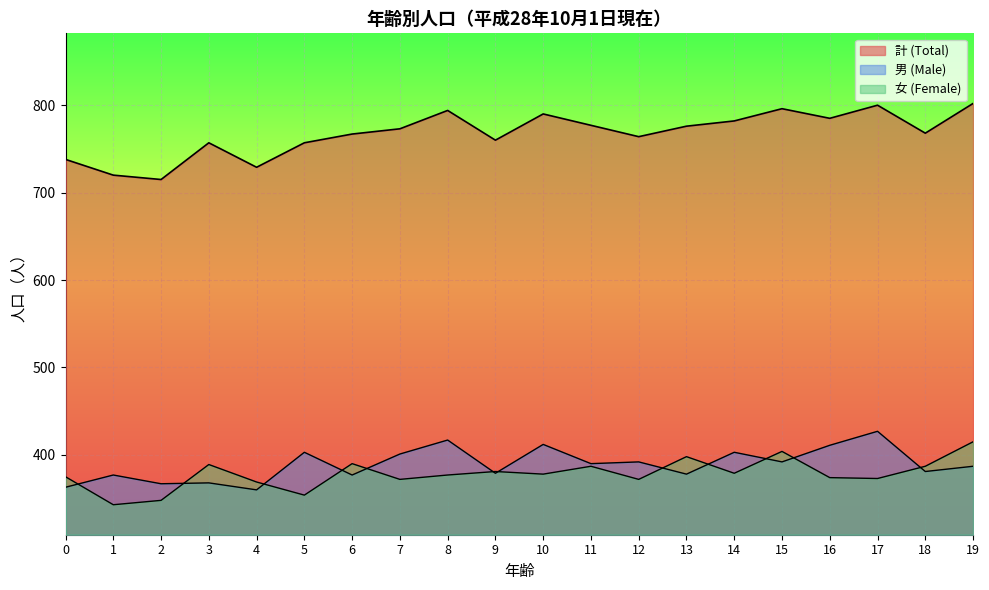

At which category does the chart reach its minimum across all series?

1